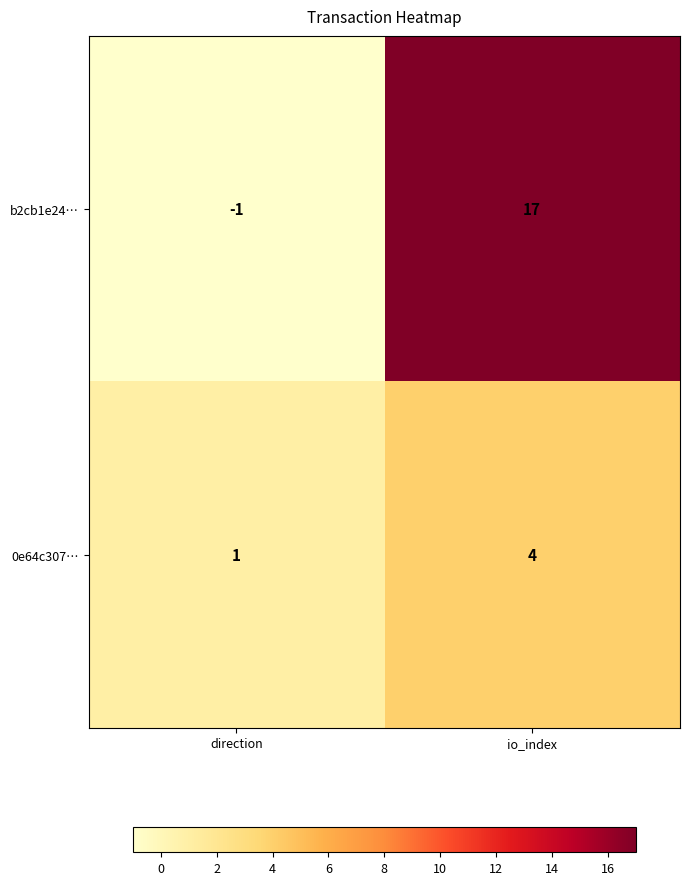

What value does the 0e64c307… series have at io_index?

4